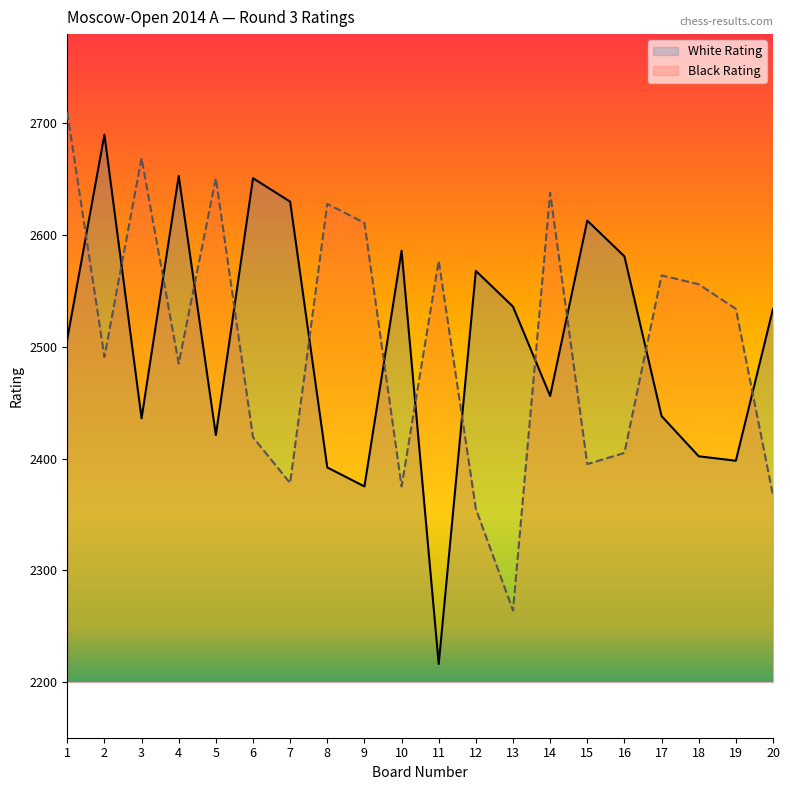

Rank the series at 5 from highest to lowest value.

Black Rating, White Rating